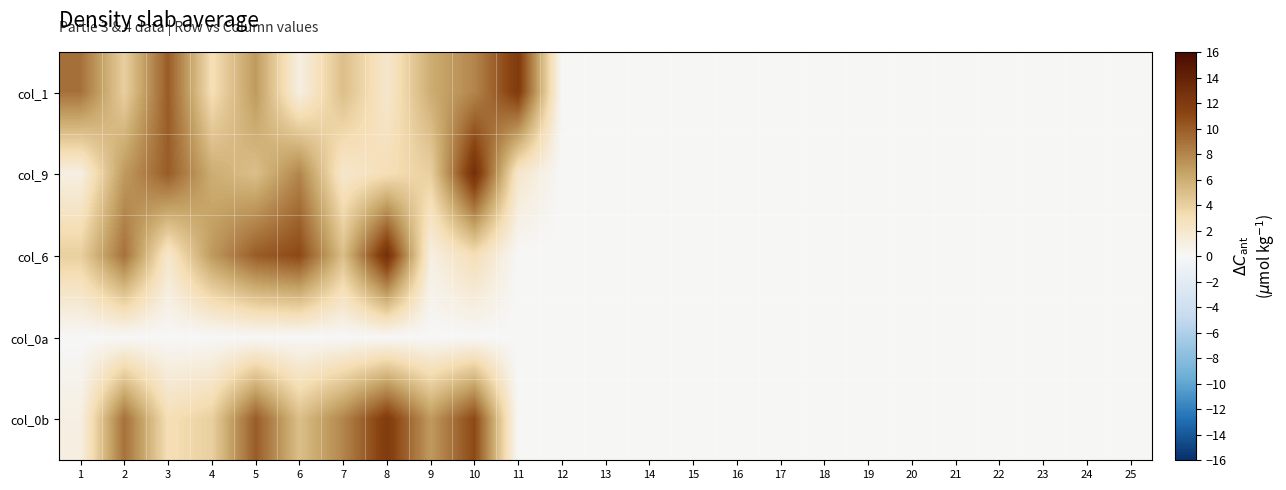

At which category does the chart reach its peak across all series?

10